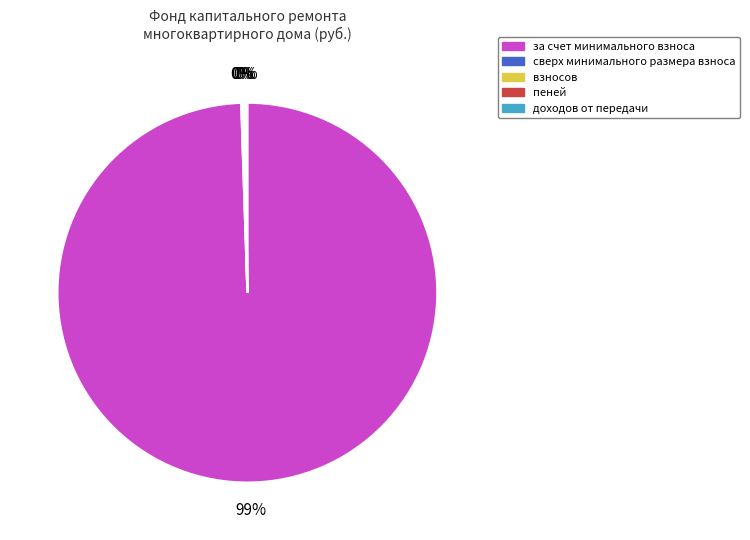

Is there a majority slice in this chart?

Yes